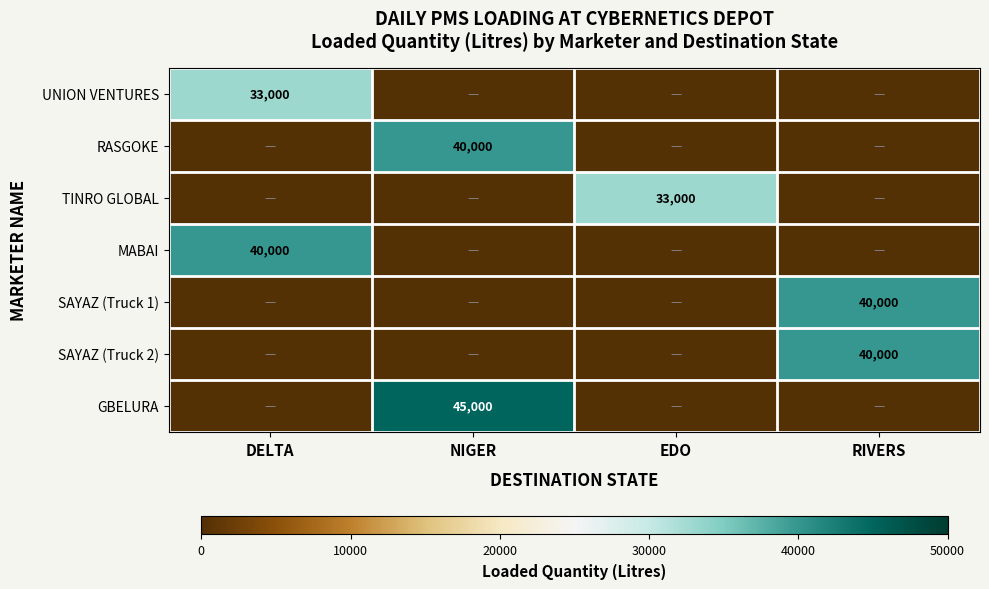

The value of TINRO GLOBAL at EDO is 33000. True or false?

True